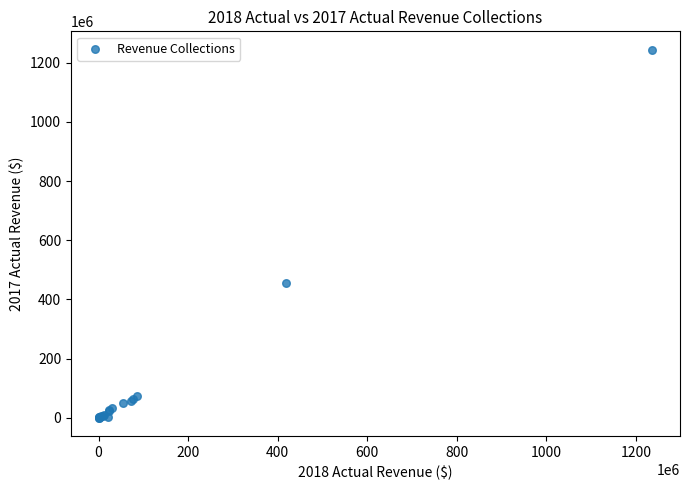

What Y value in the scatter plot is closest to 622127000?

456474000